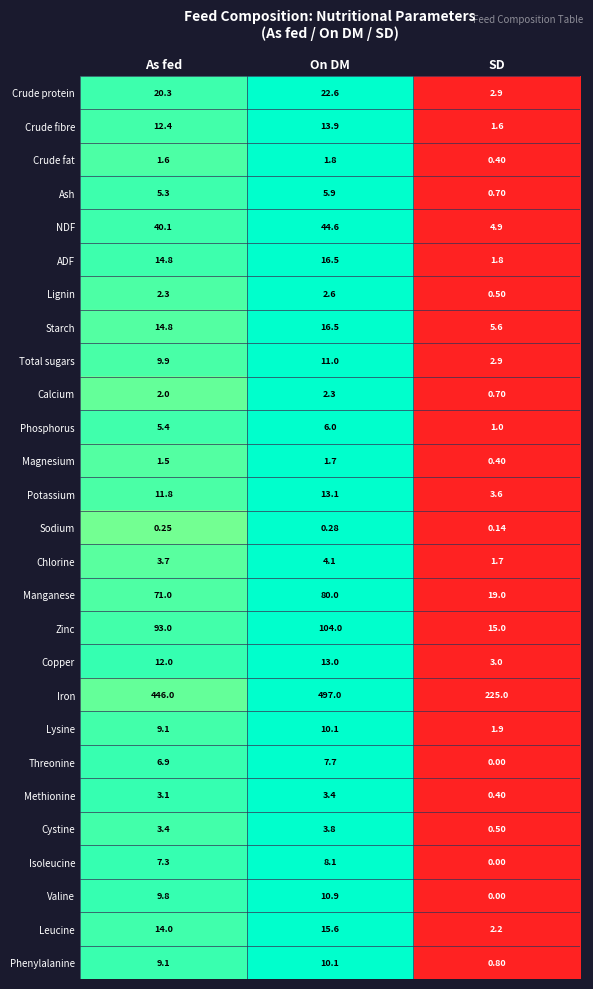

Where is Copper nearest to the value 8?

As fed